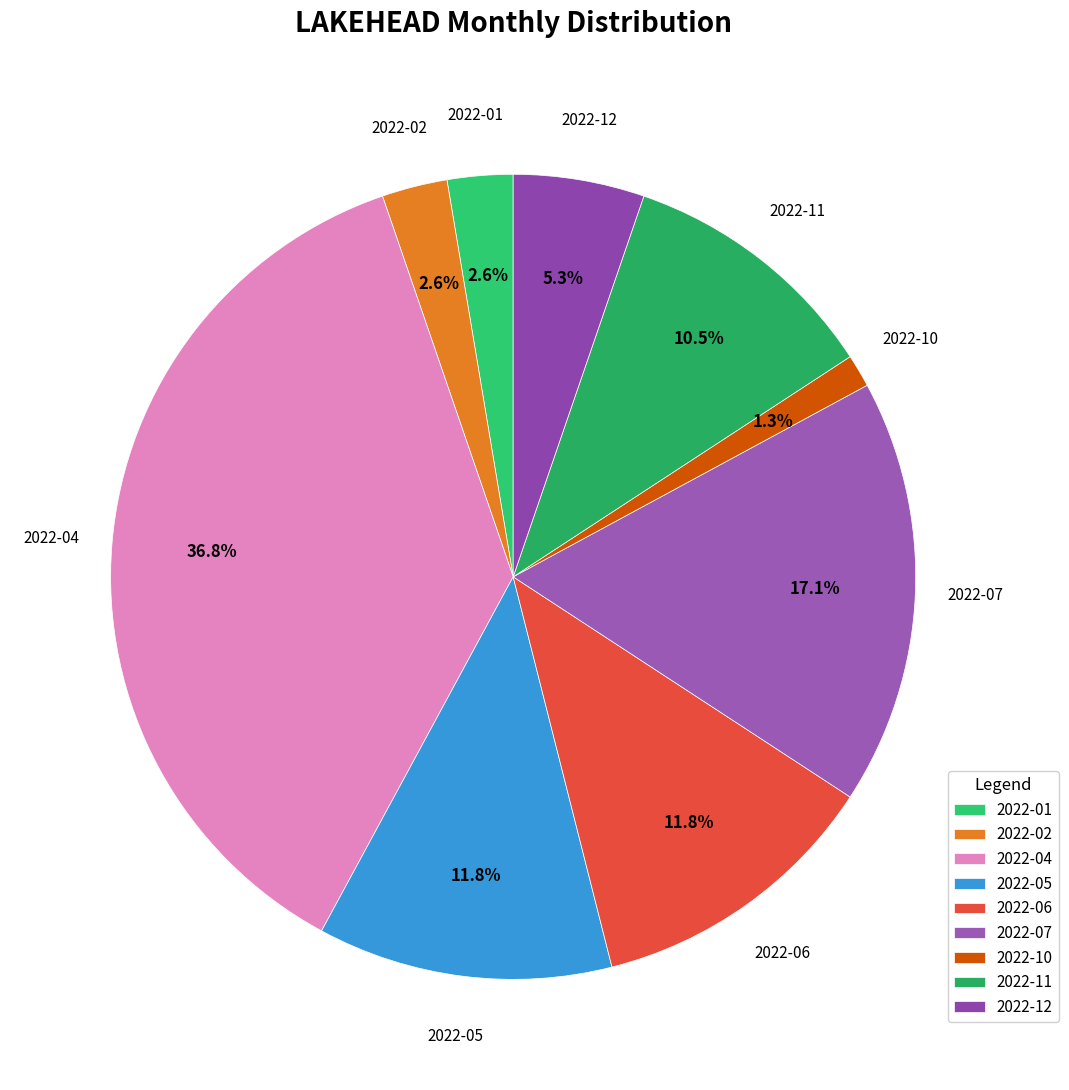

True or false: 2022-04 accounts for 37% of the total.

True